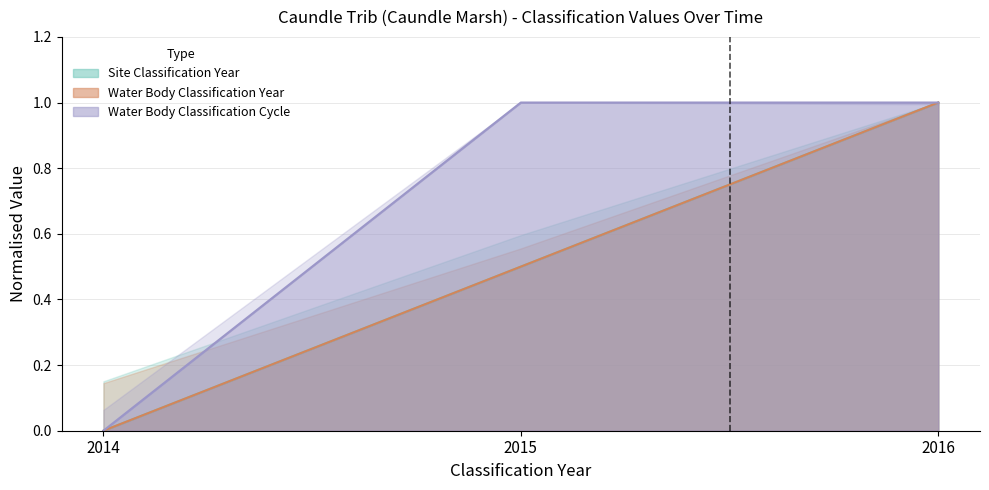

Count the number of data series in this chart.

3